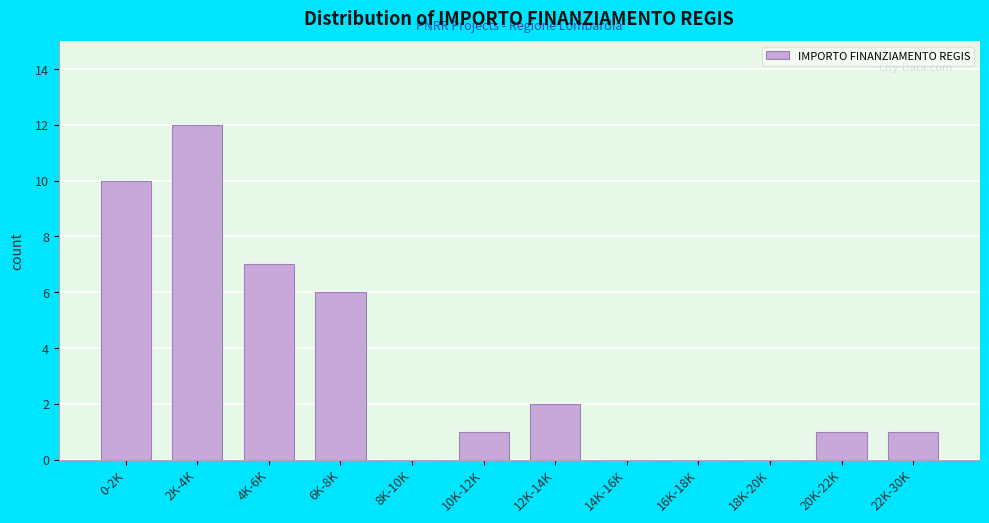

Reading right to left, what are all the values shown in this chart?

22K-30K=1	20K-22K=1	18K-20K=0	16K-18K=0	14K-16K=0	12K-14K=2	10K-12K=1	8K-10K=0	6K-8K=6	4K-6K=7	2K-4K=12	0-2K=10